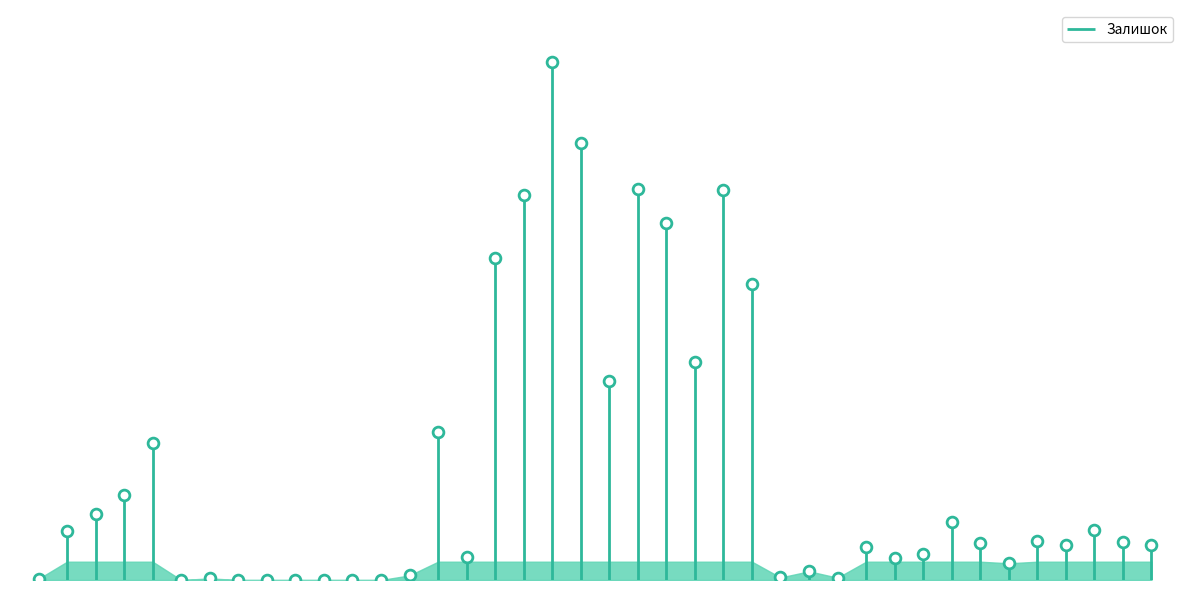

Between 280761652 and 280761644, which is larger?

280761644